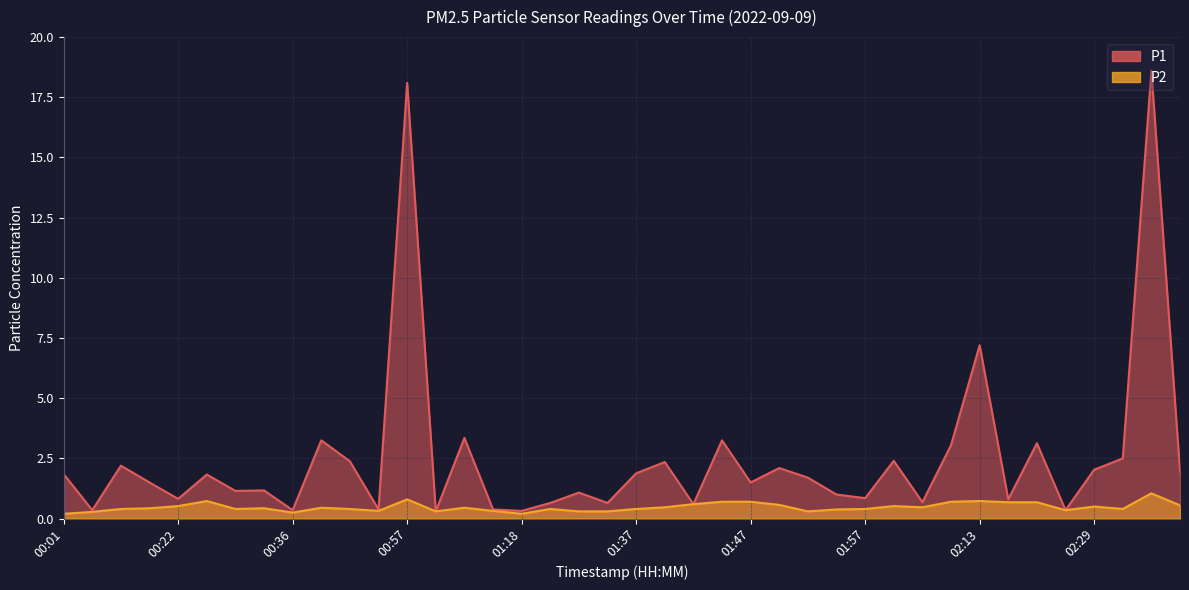

Rank the categories by P2 value from highest to lowest.

02:34, 00:57, 00:28, 02:13, 01:44, 01:47, 02:11, 02:22, 02:24, 01:42, 01:49, 02:37, 00:22, 02:00, 02:29, 01:39, 02:05, 00:38, 01:13, 00:20, 00:33, 00:14, 00:31, 00:41, 01:26, 01:37, 01:57, 02:32, 01:54, 02:27, 00:43, 01:15, 01:08, 01:29, 01:34, 01:52, 00:04, 00:36, 00:01, 01:18